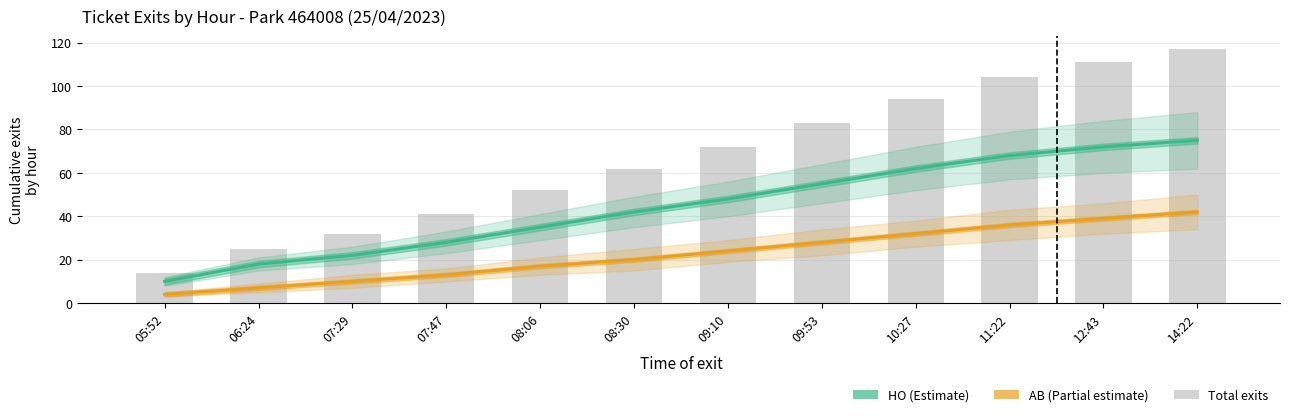

List the labels in order of AB (Partial estimate) value, largest first.

14:22, 12:43, 11:22, 10:27, 09:53, 09:10, 08:30, 08:06, 07:47, 07:29, 06:24, 05:52